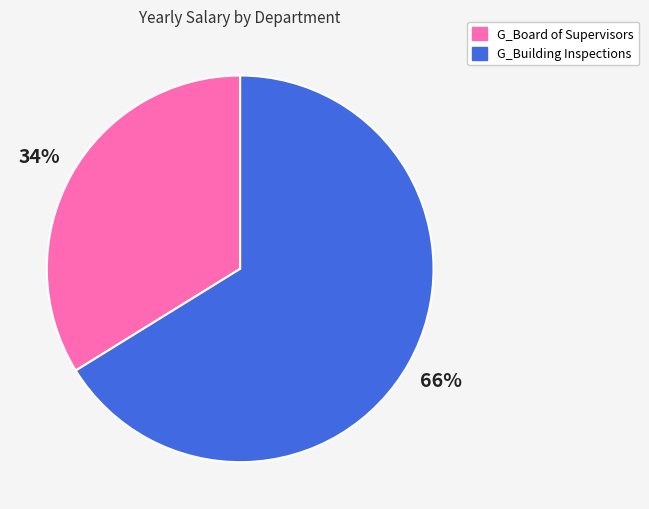

To the nearest percent, what is the difference between the largest and smallest slice percentages?

32%